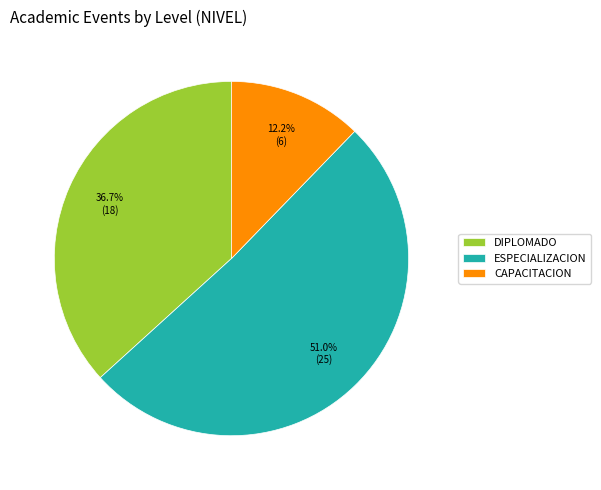

Which has a higher value, DIPLOMADO or ESPECIALIZACION?

ESPECIALIZACION